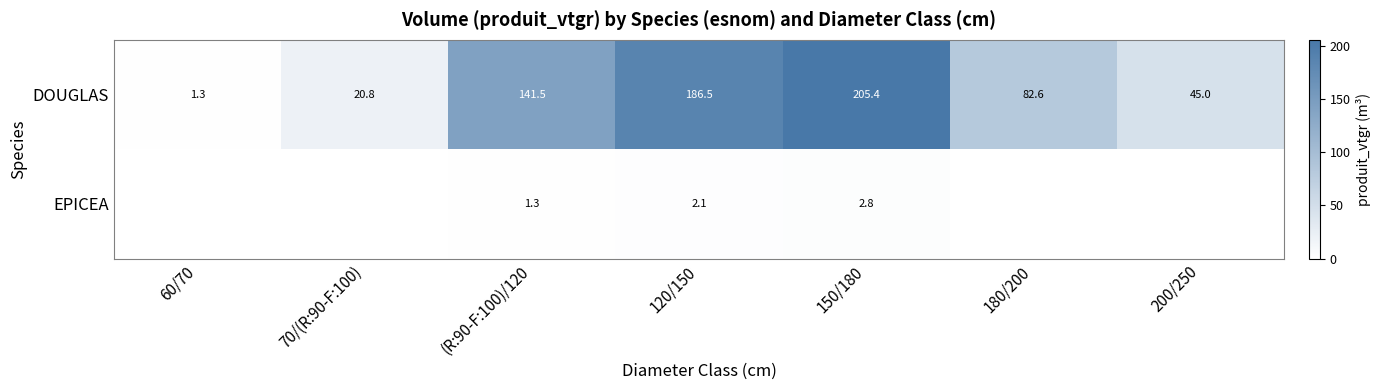

How many series are shown in this chart?

2